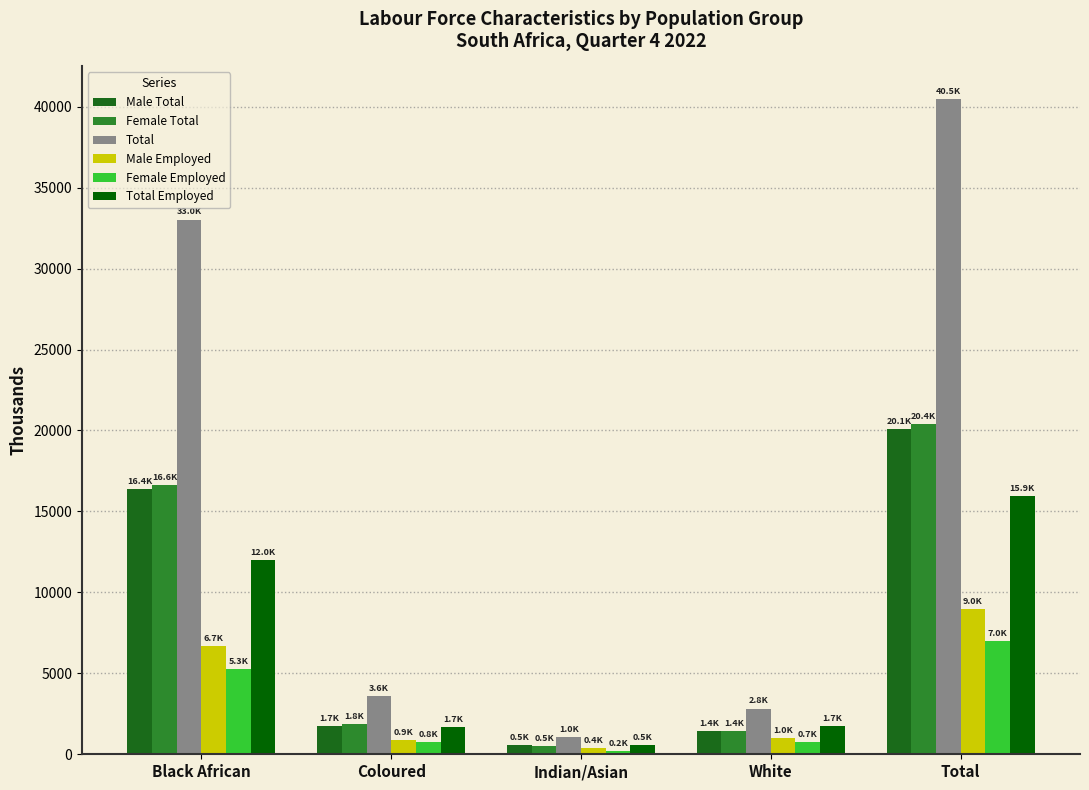

Are the bars horizontal?

No